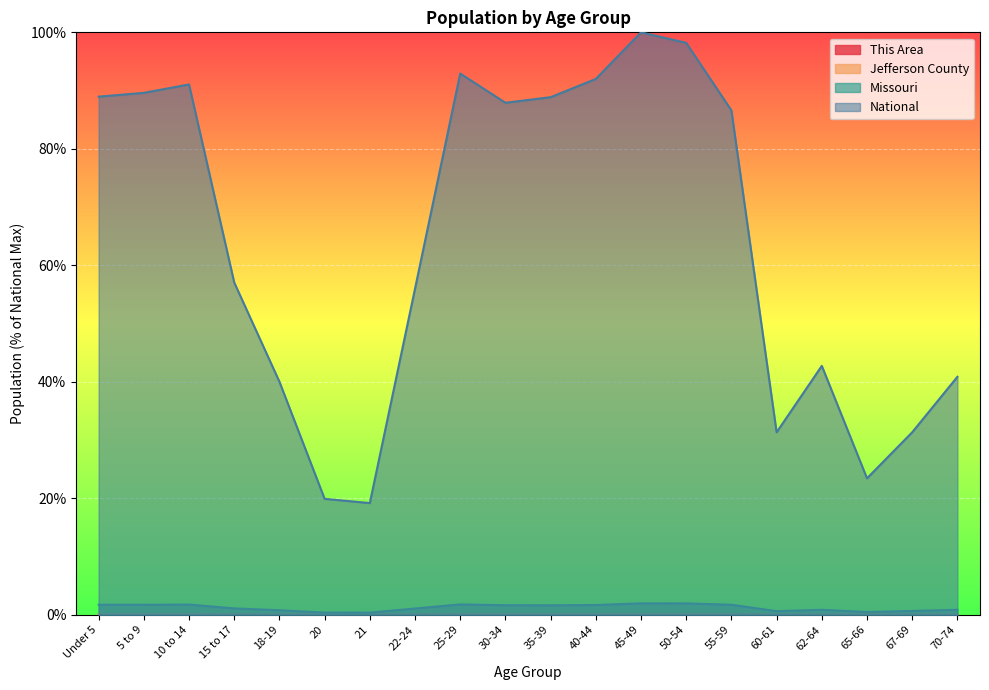

What is the spread (max minus min) of values at 65-66?

23.4